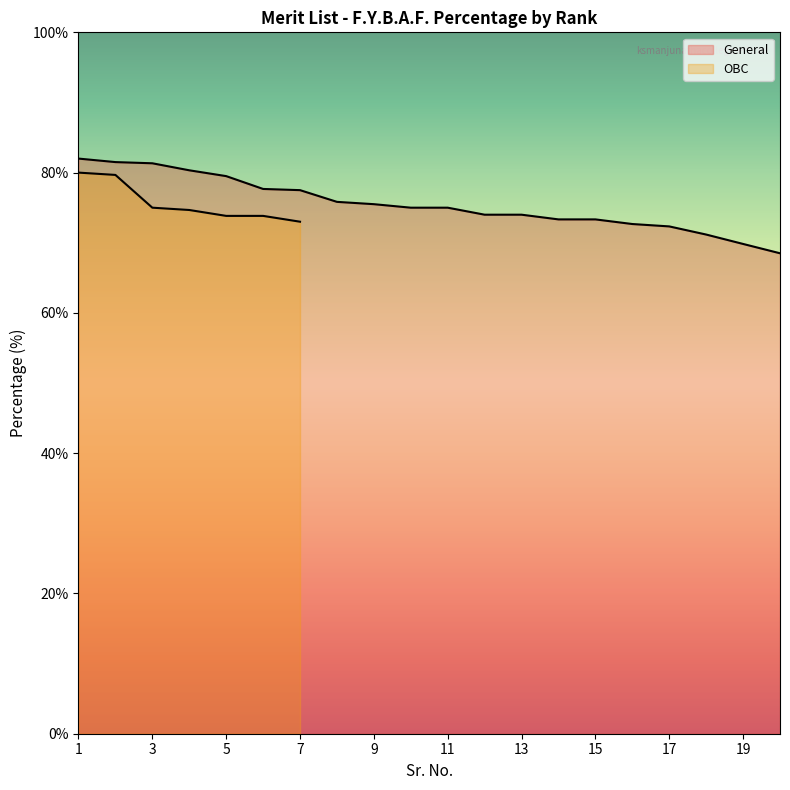

True or false: there are more than 1 points higher than both neighbors.

False